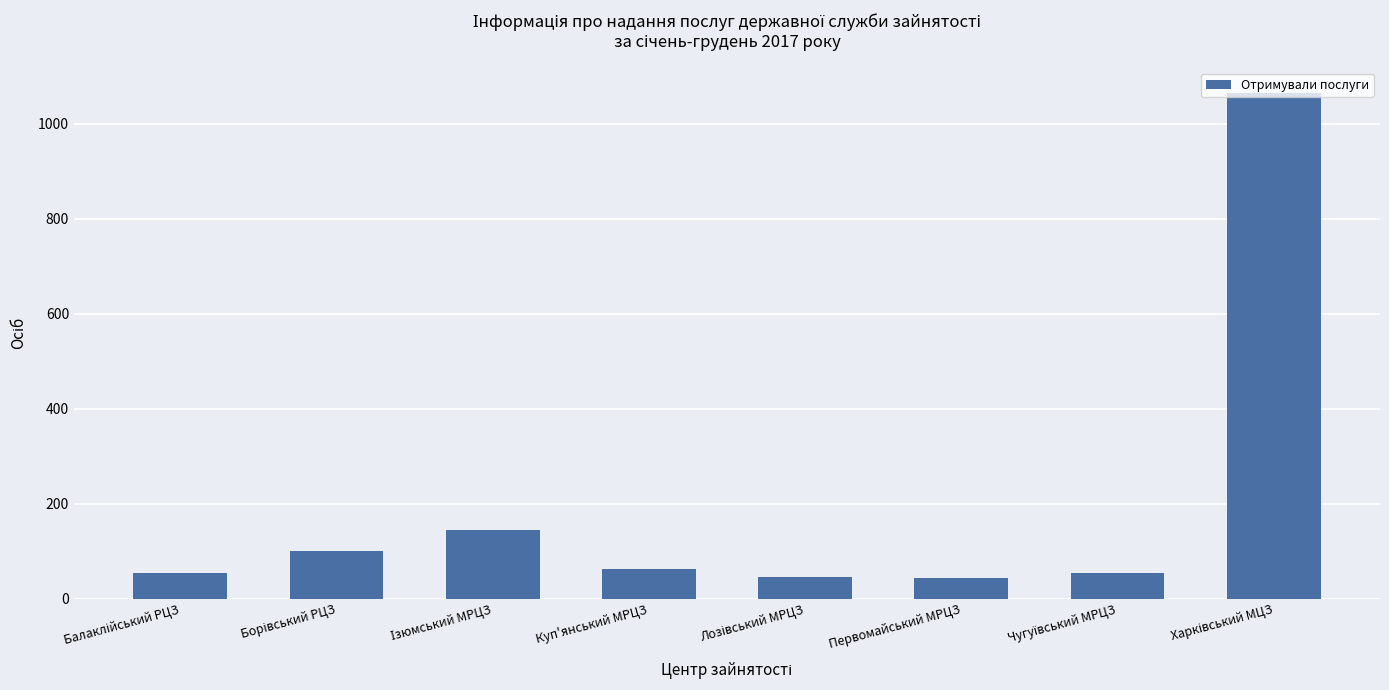

What is the value of the 6th bar from the left?

44